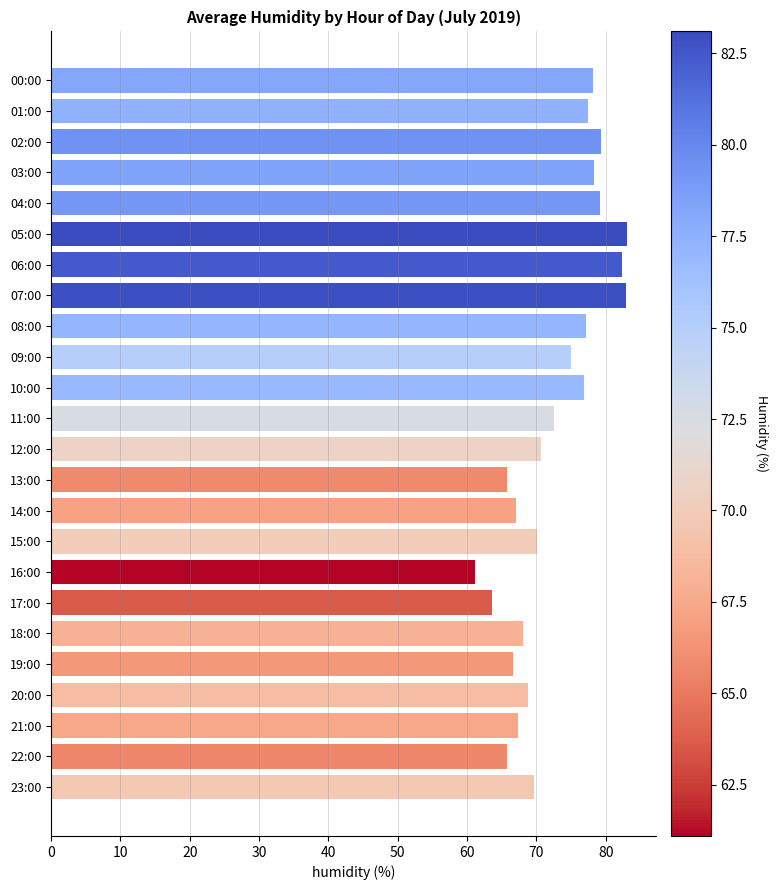

Which category has the lowest value across all series?

16:00